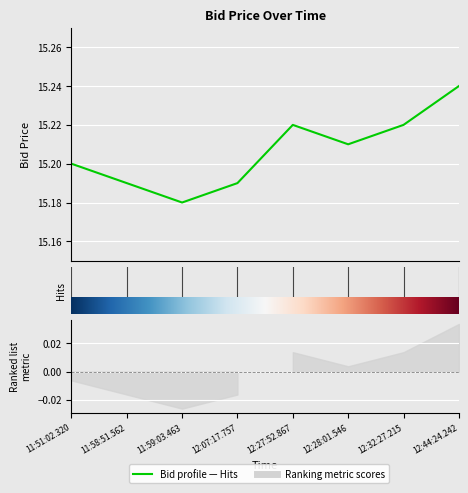

Approximately how many times larger is the value at 12:28:01.546 compared to 11:51:02.320?

1.0